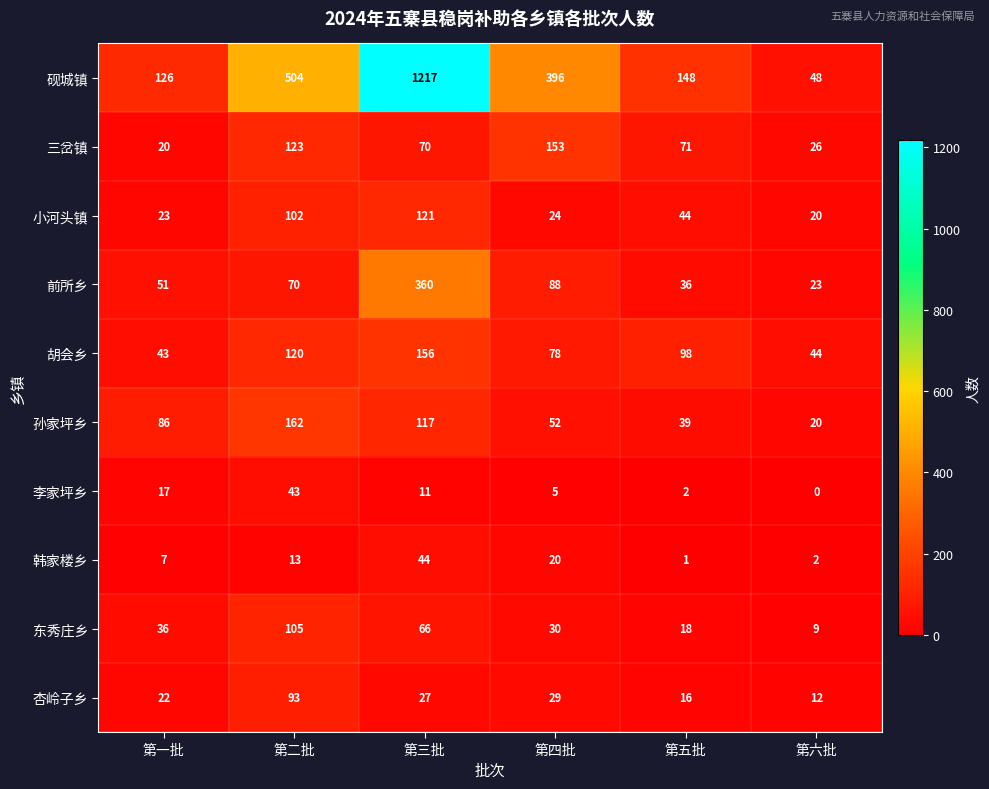

Which label corresponds to the smallest value in the chart?

第六批